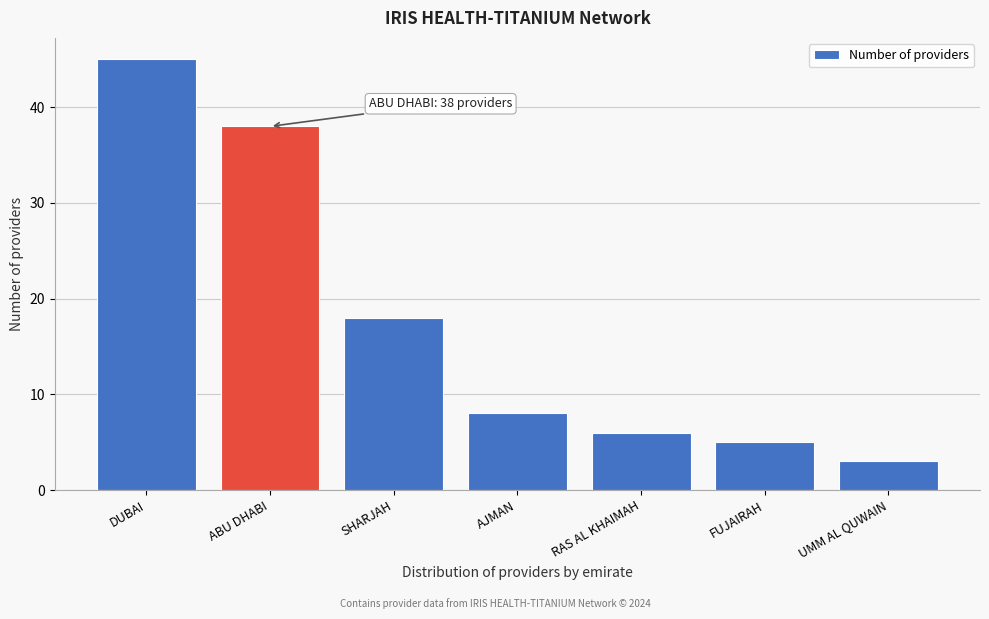

Reading left to right, extract all data points from this chart.

45	38	18	8	6	5	3